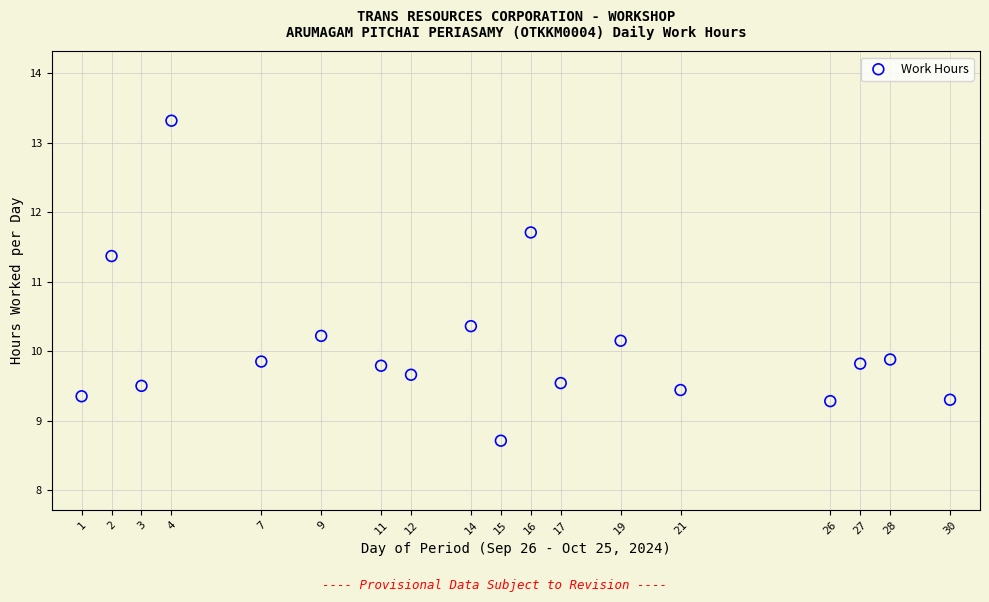

What Y value in the scatter plot is closest to 11?

11.4